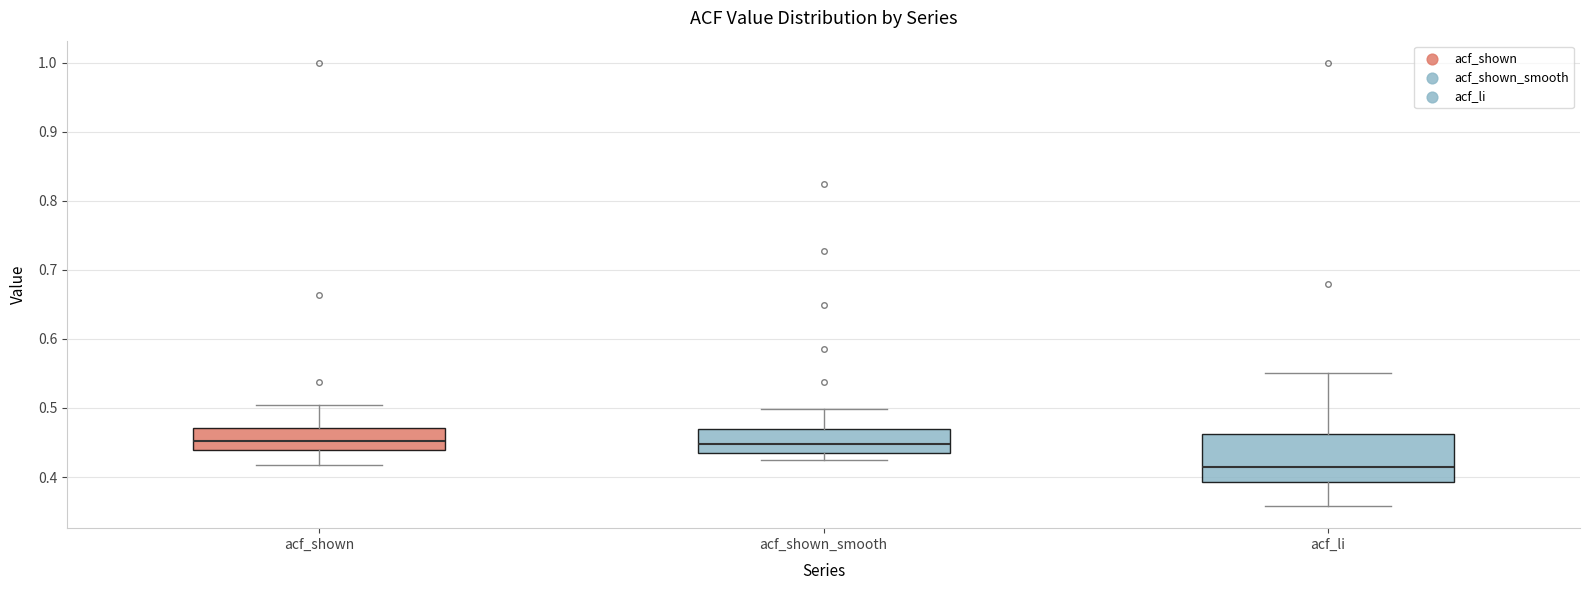

Which box's median line is the lowest?

acf_li